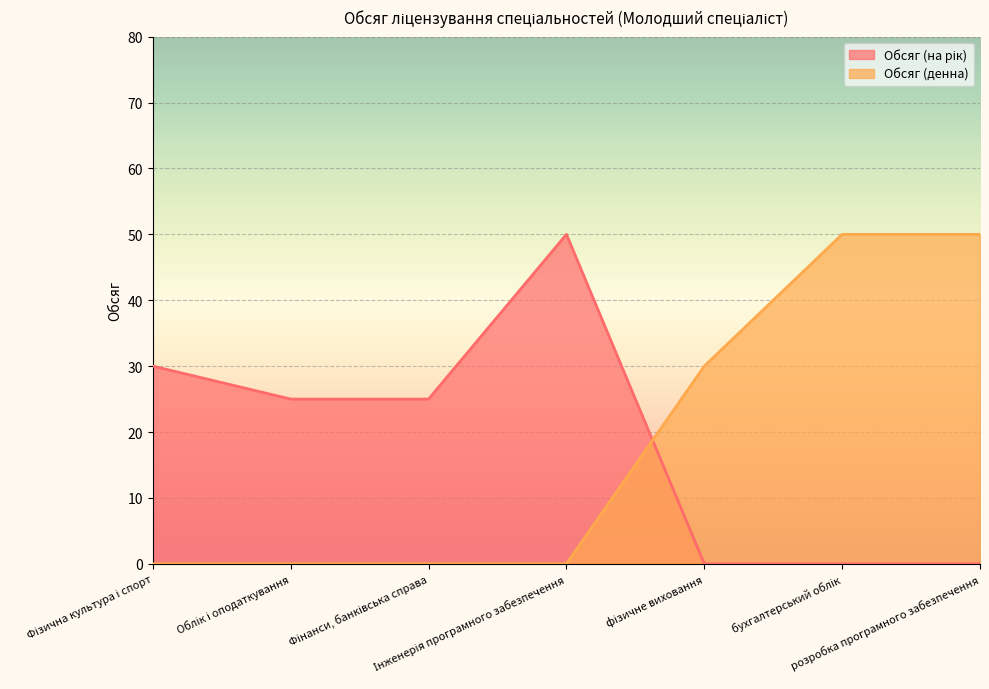

Is it true that Обсяг (денна) equals 50 at розробка програмного забезпечення?

True